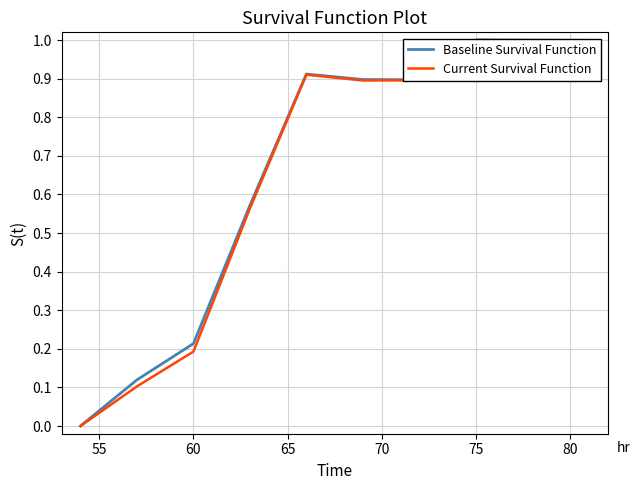

What is the label of the 6th point from the left?

80